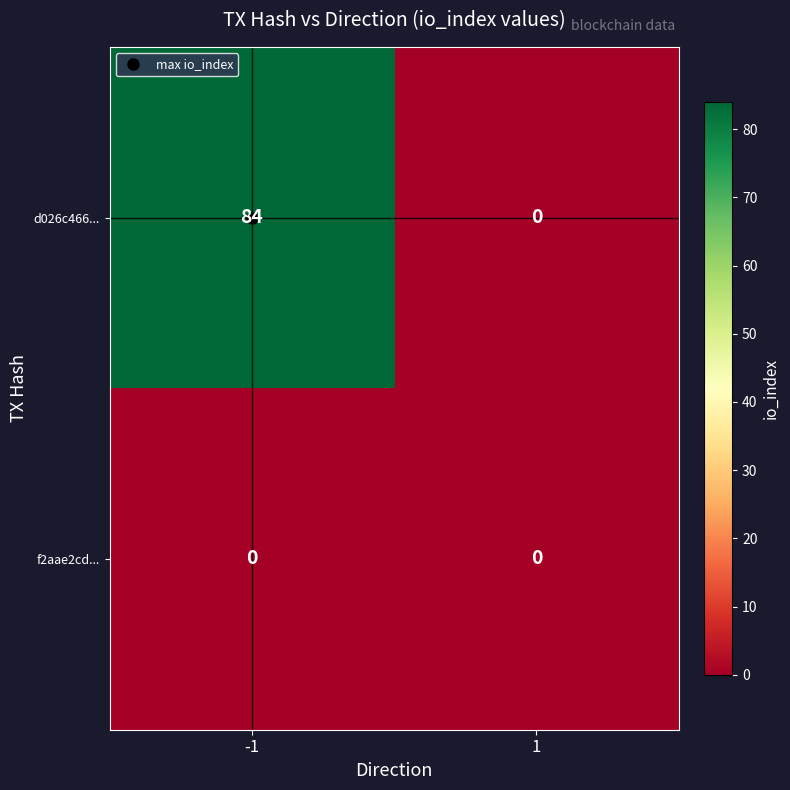

What is the difference between the highest and lowest values at -1?

84